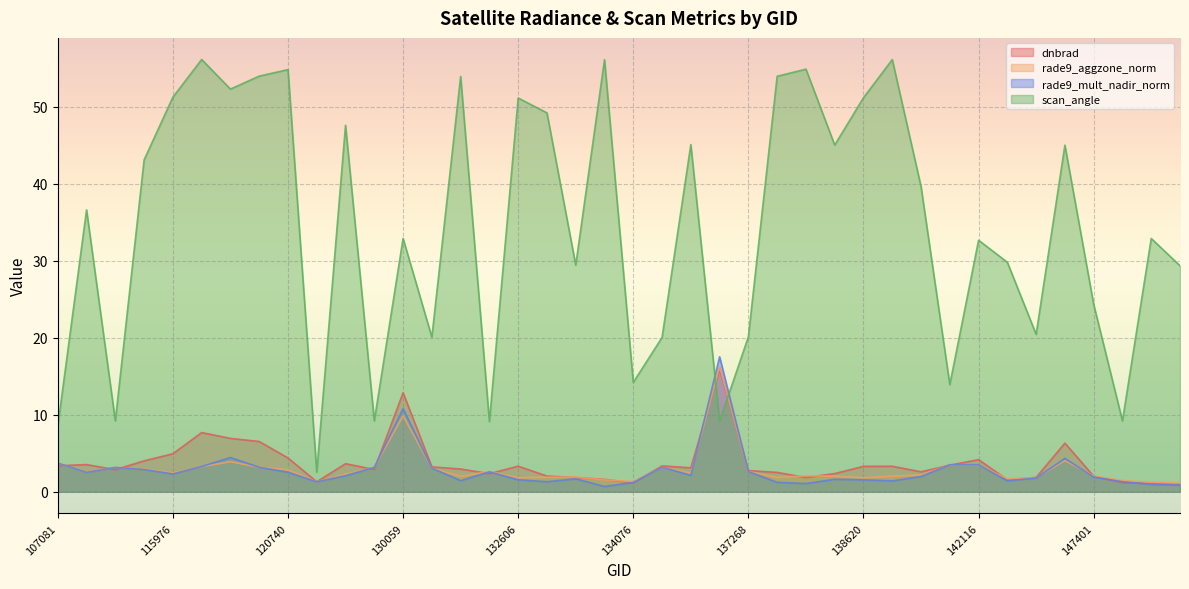

What is the difference between the maximum and minimum values in the rade9_mult_nadir_norm series?

16.8